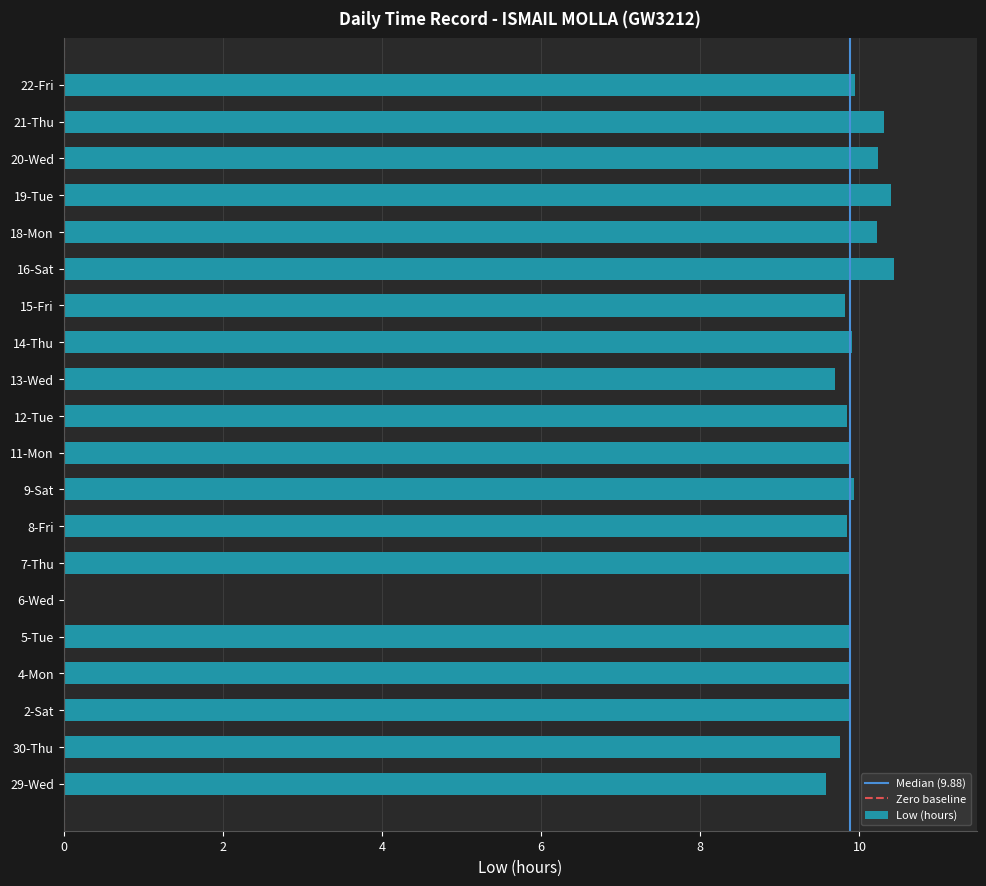

How many categories are shown in the chart?

20